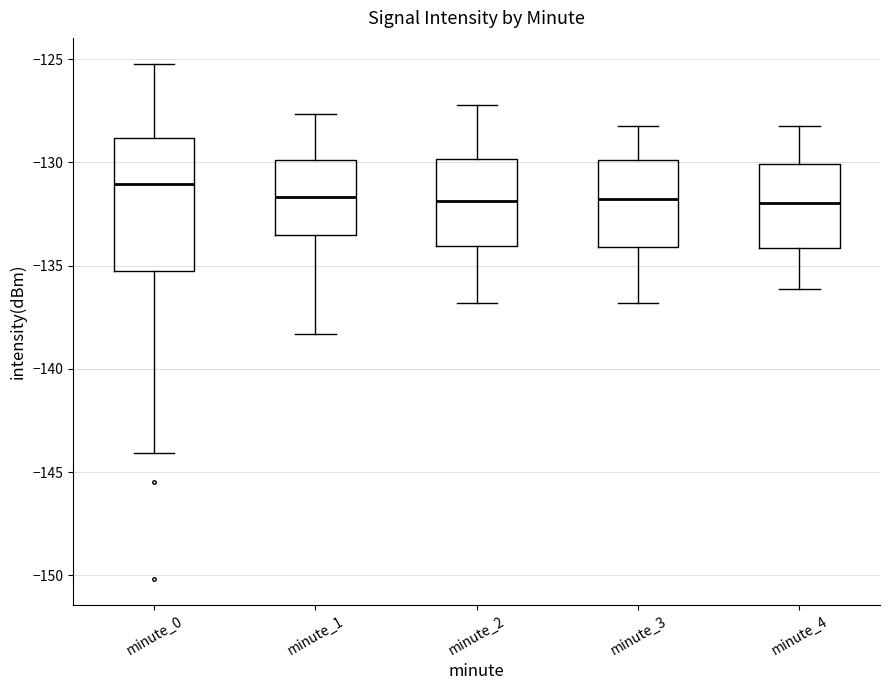

Where does the median line of the box for minute_3 sit on the y-axis? The values are not printed on the chart, so give them approximately, as read against the axis.

-132.0